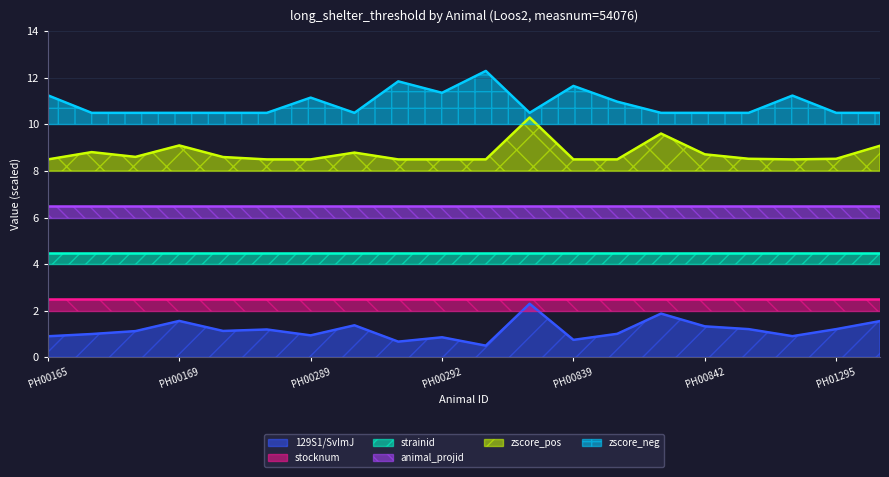

What is the sum of all zscore_pos values?

175.2